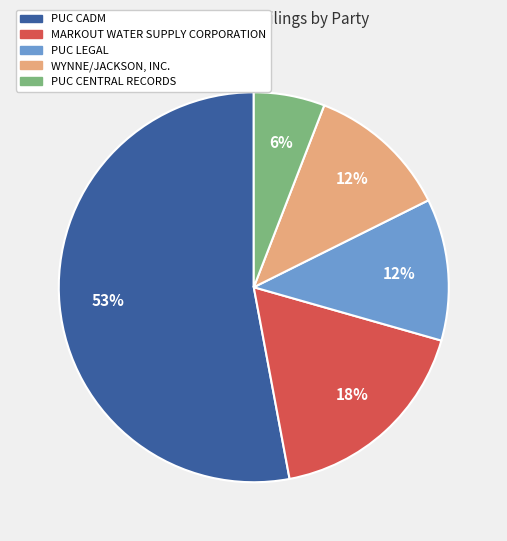

To the nearest percent, what is the difference between the largest and smallest slice percentages?

47%